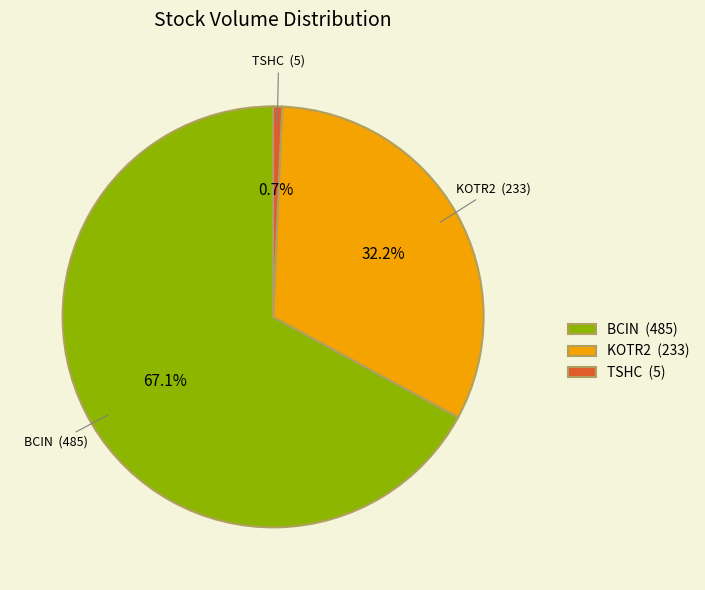

Which has a higher value, KOTR2 or BCIN?

BCIN